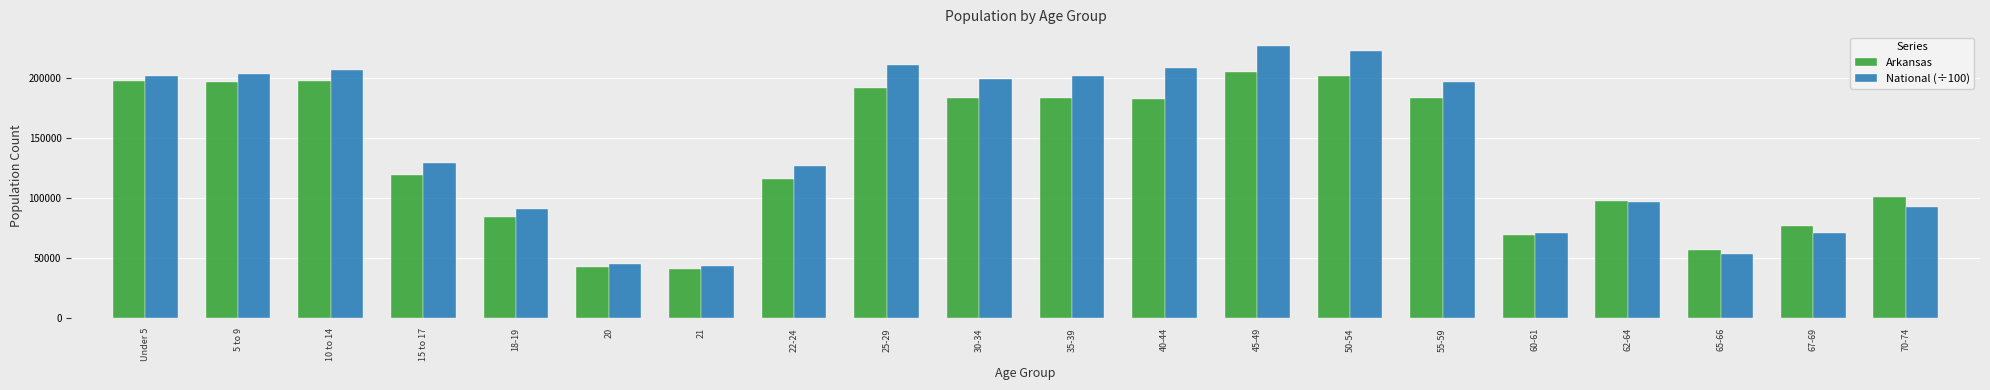

At which label is National (÷100) closest to 135314?

15 to 17